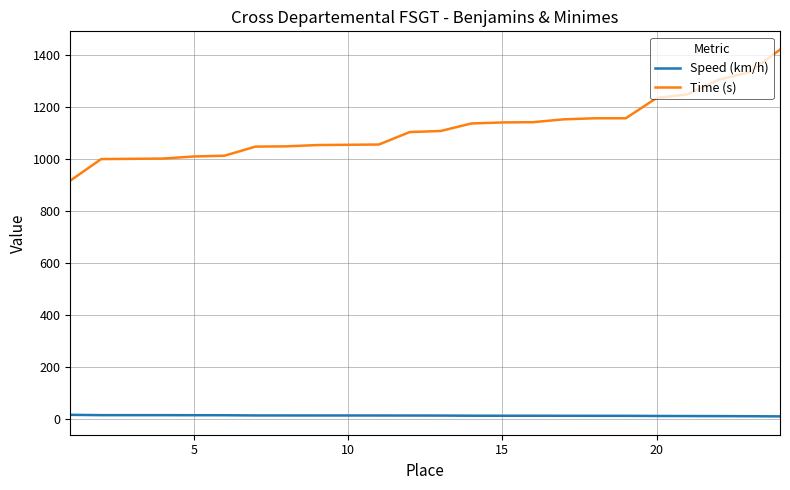

How many distinct data groups are displayed?

2